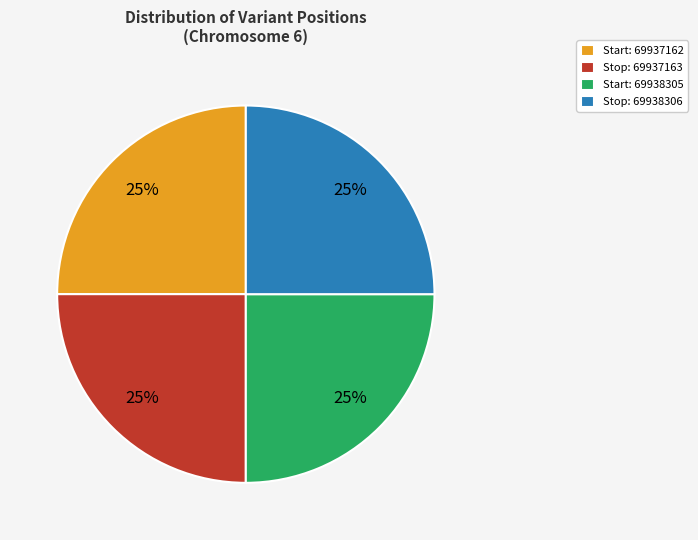

Approximately how many times larger is the value at Start: 69938305 compared to Stop: 69937163?

1.0